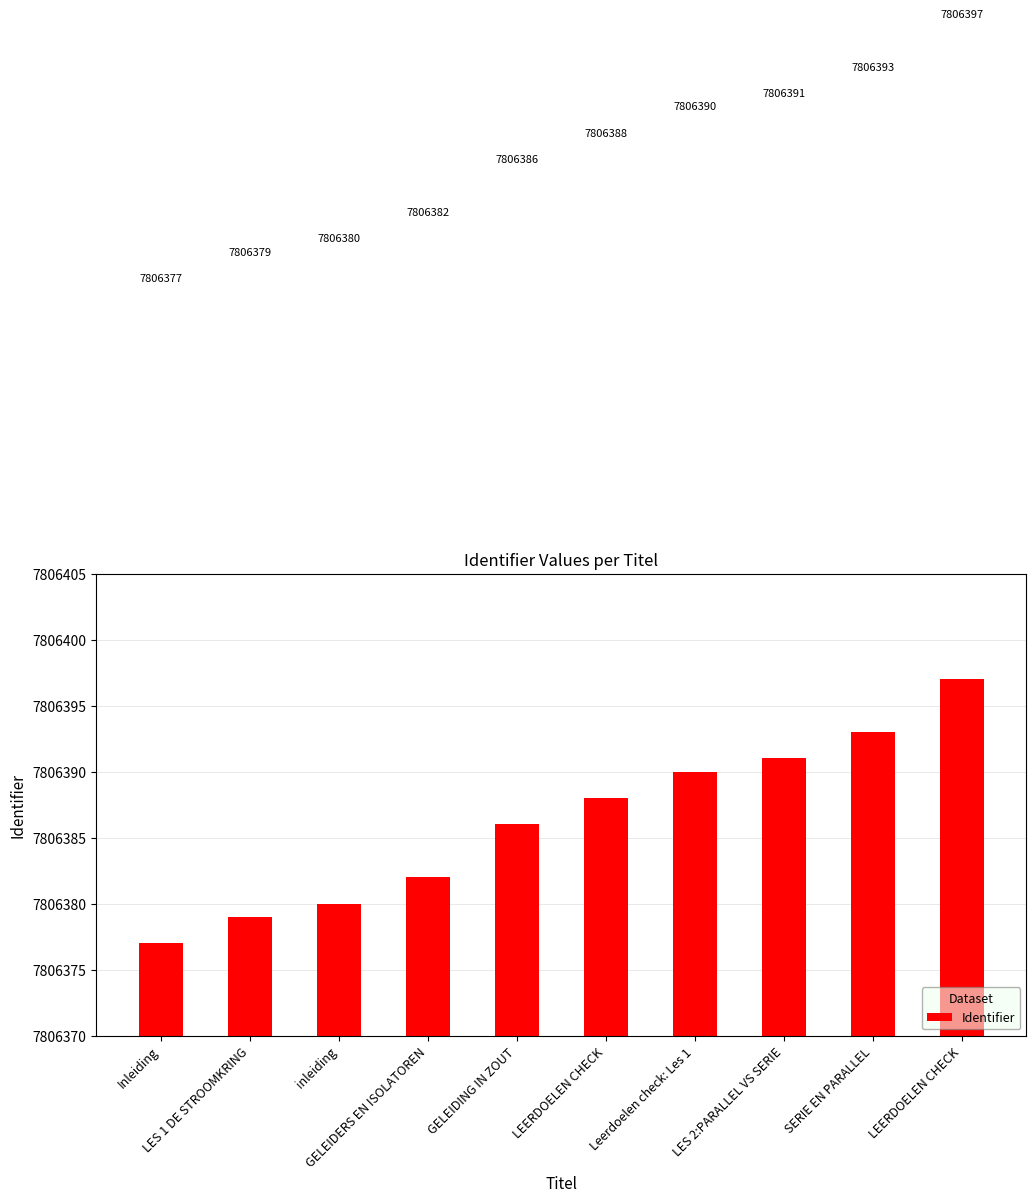

What is the difference between the values at Inleiding and Leerdoelen check: Les 1?

13